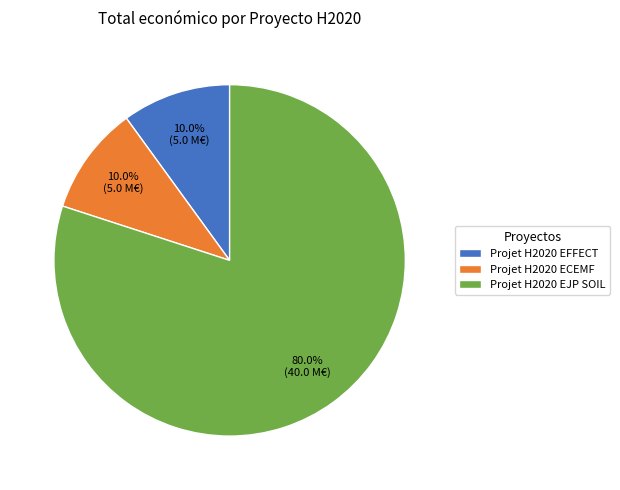

Does Projet H2020 ECEMF represent more than half of the total?

No